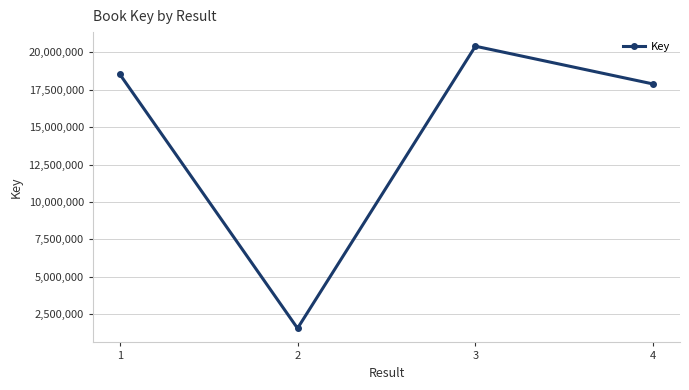

How many values are below 18545902?

2